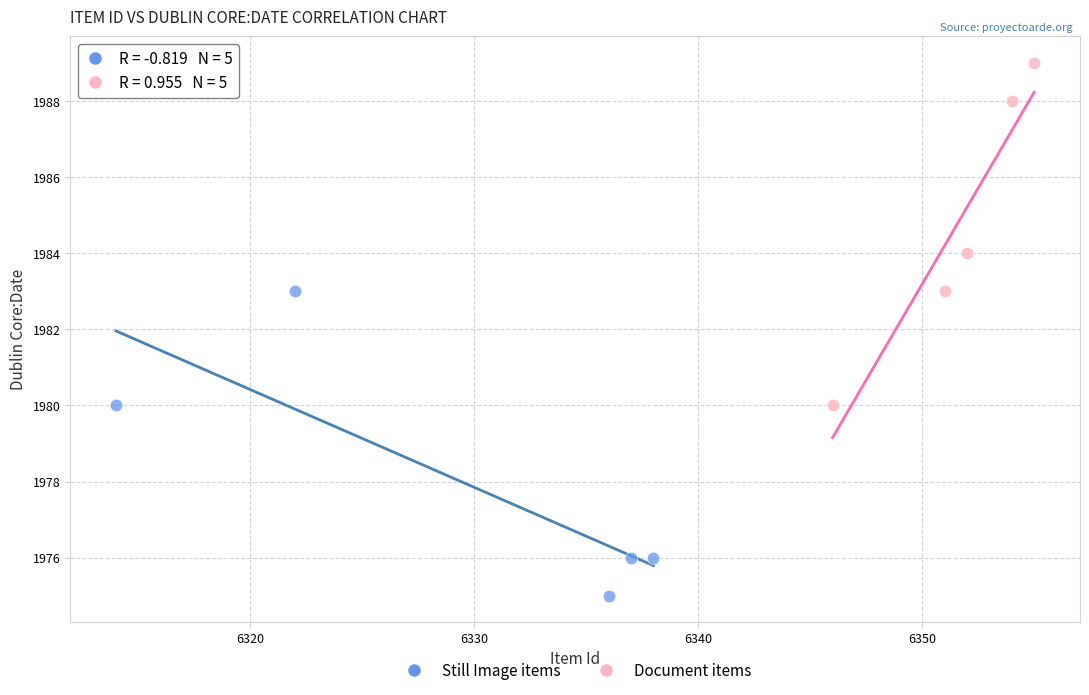

Which series contains the lowest Y value?

Still Image items